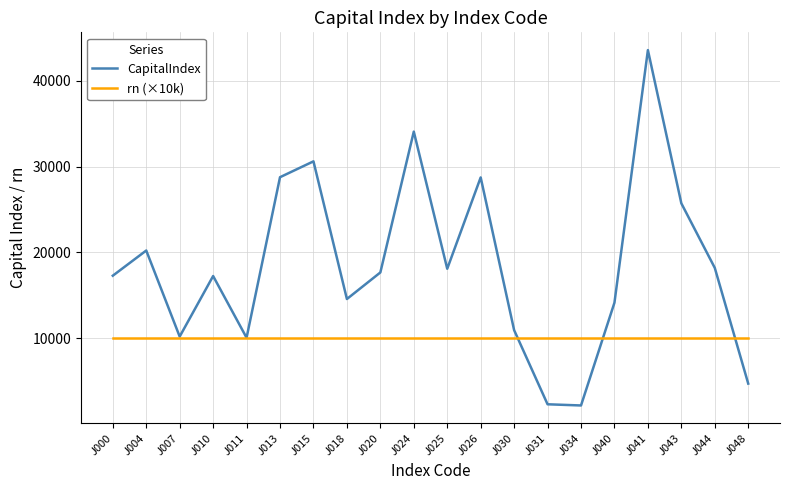

What is the difference between the highest and lowest values at J020?

7673.6